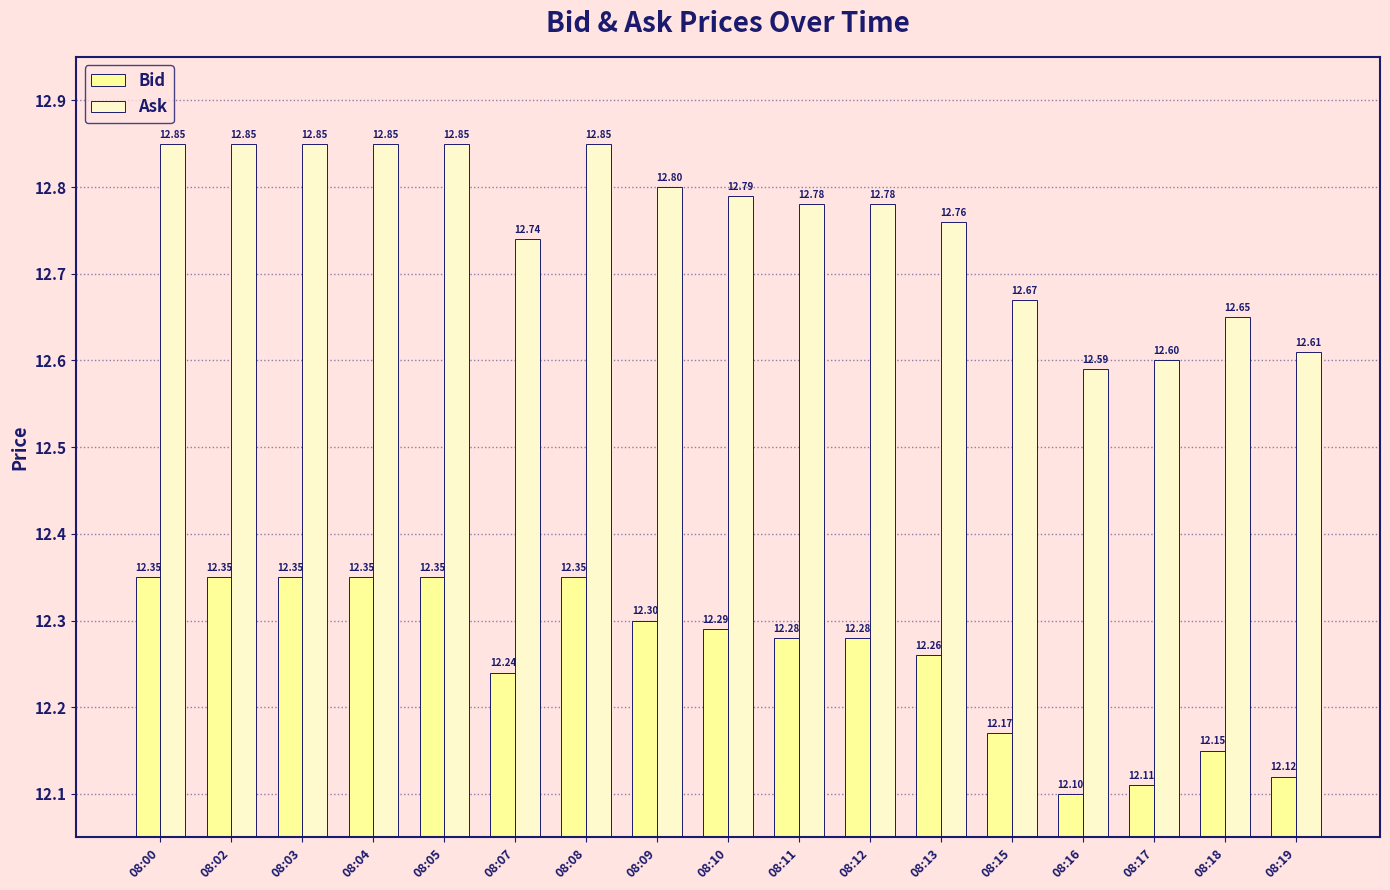

What is the value of the Bid bar at the 16th from the left?

12.2